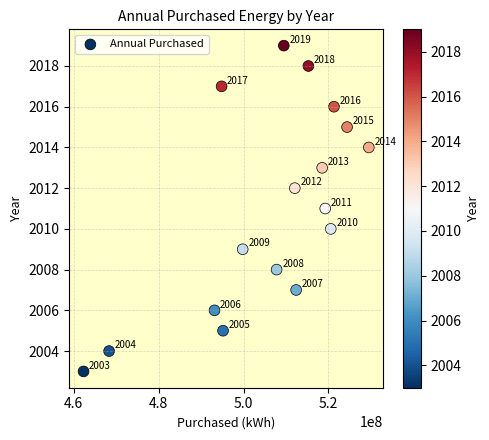

What is the range of X values (max minus min)?

67175538